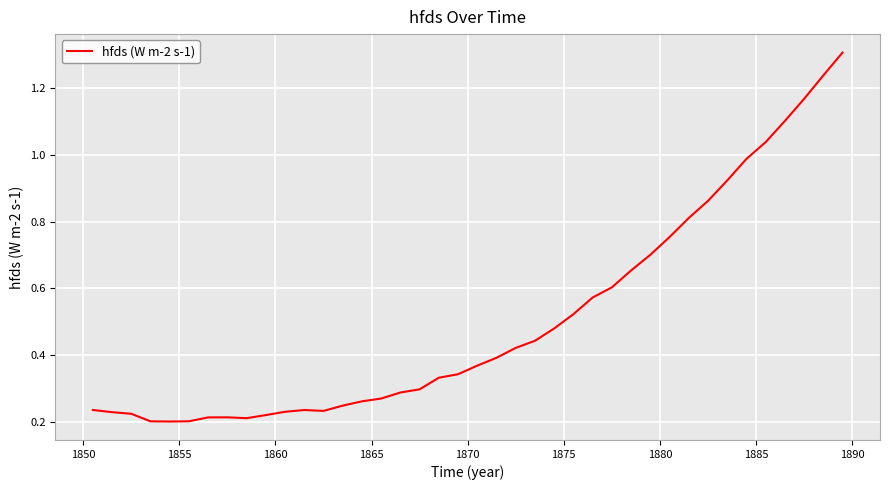

What is the greatest value displayed?

1.3